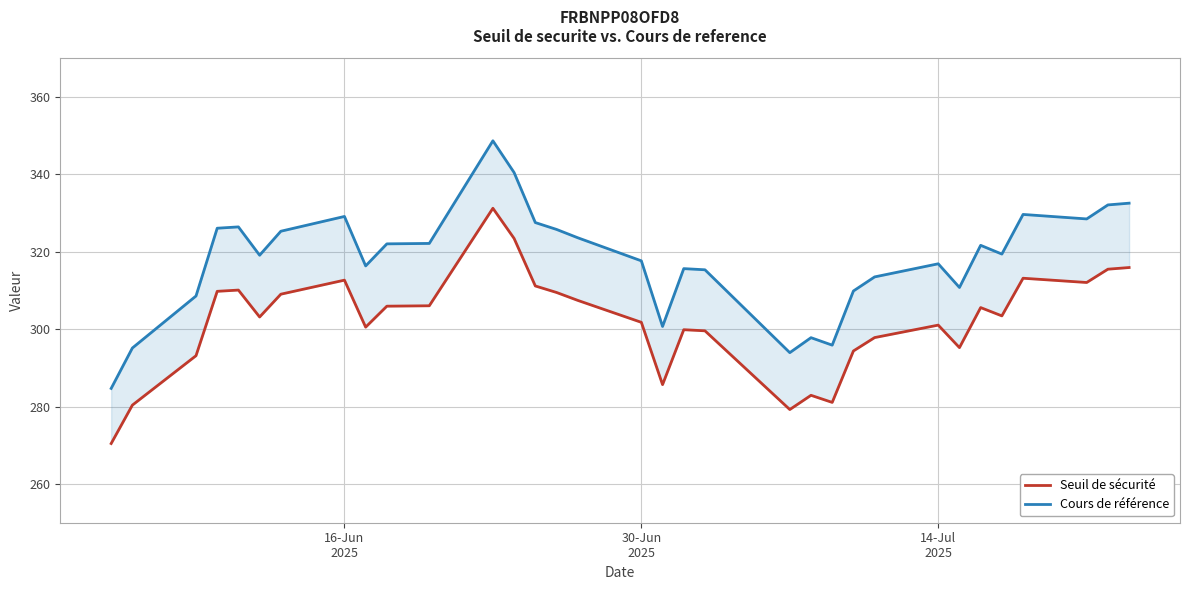

What is the difference between the maximum and minimum values in the Seuil de sécurité series?

60.8